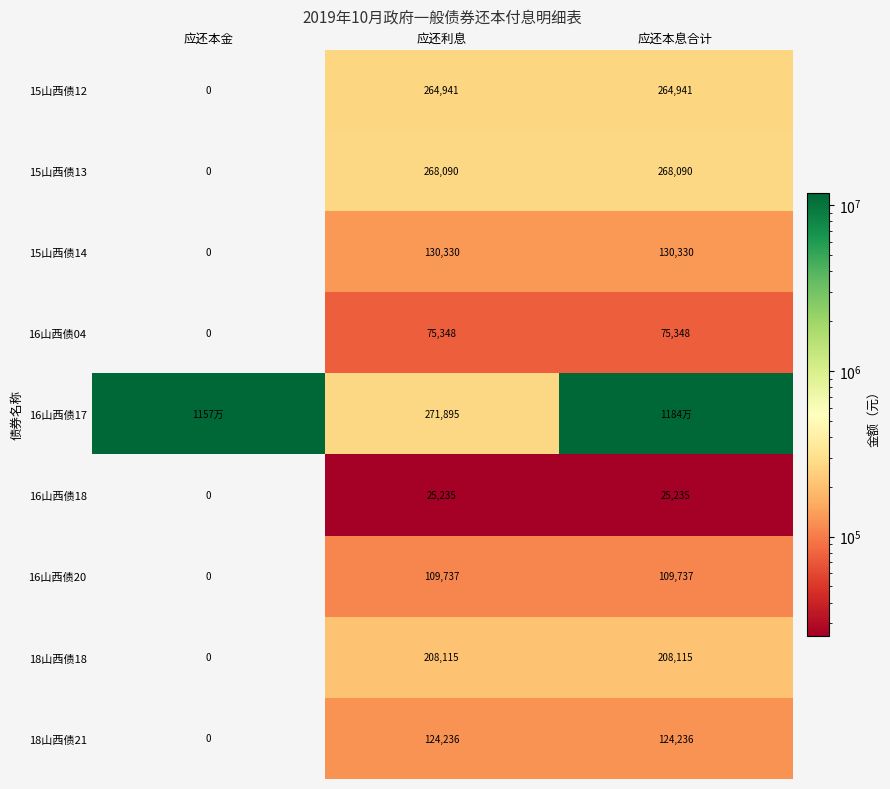

Rank the series at 应还利息 from highest to lowest value.

16山西债17, 15山西债13, 15山西债12, 18山西债18, 15山西债14, 18山西债21, 16山西债20, 16山西债04, 16山西债18